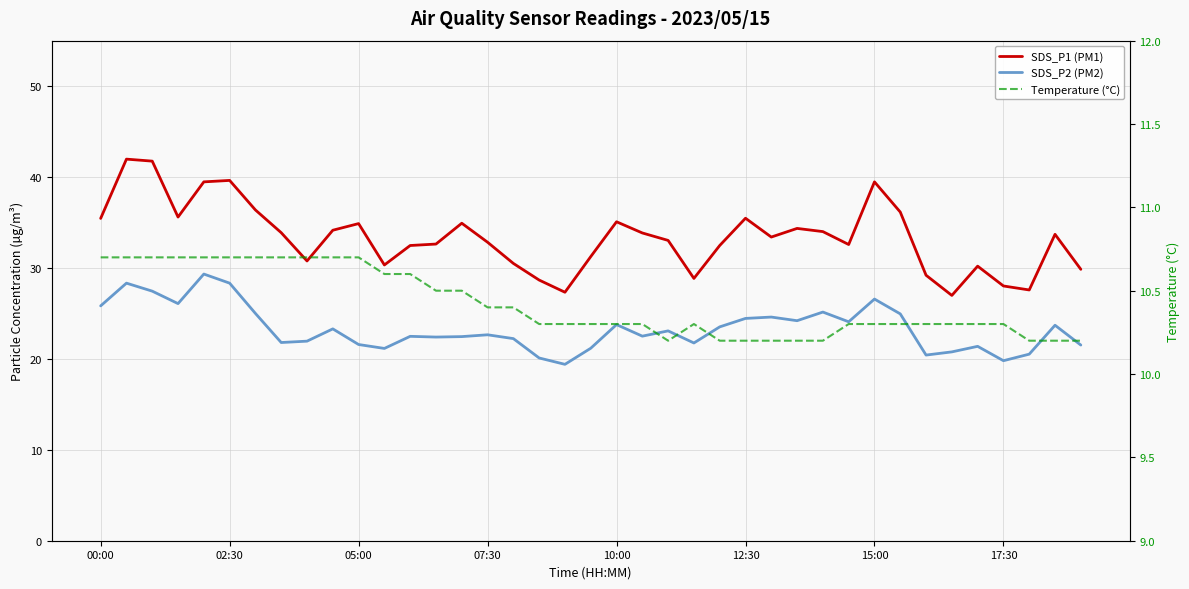

Rank the series by their maximum value, from lowest to highest.

Temperature (°C), SDS_P2 (PM2), SDS_P1 (PM1)